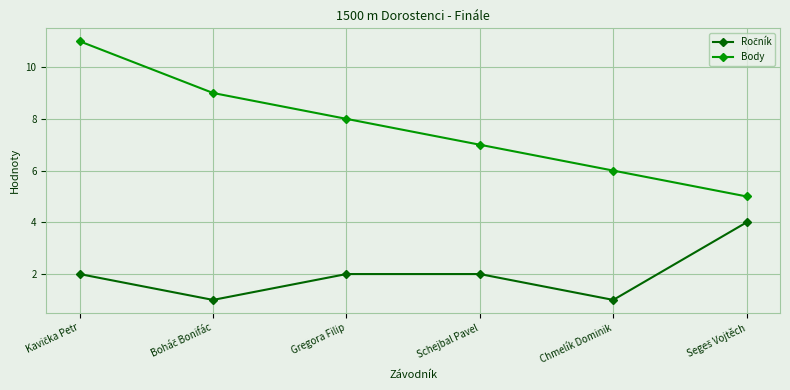

What position from the left is Schejbal Pavel?

4